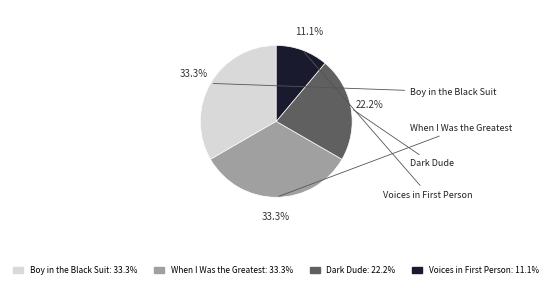

Is it true that When I Was the Greatest is 33% of the pie?

True